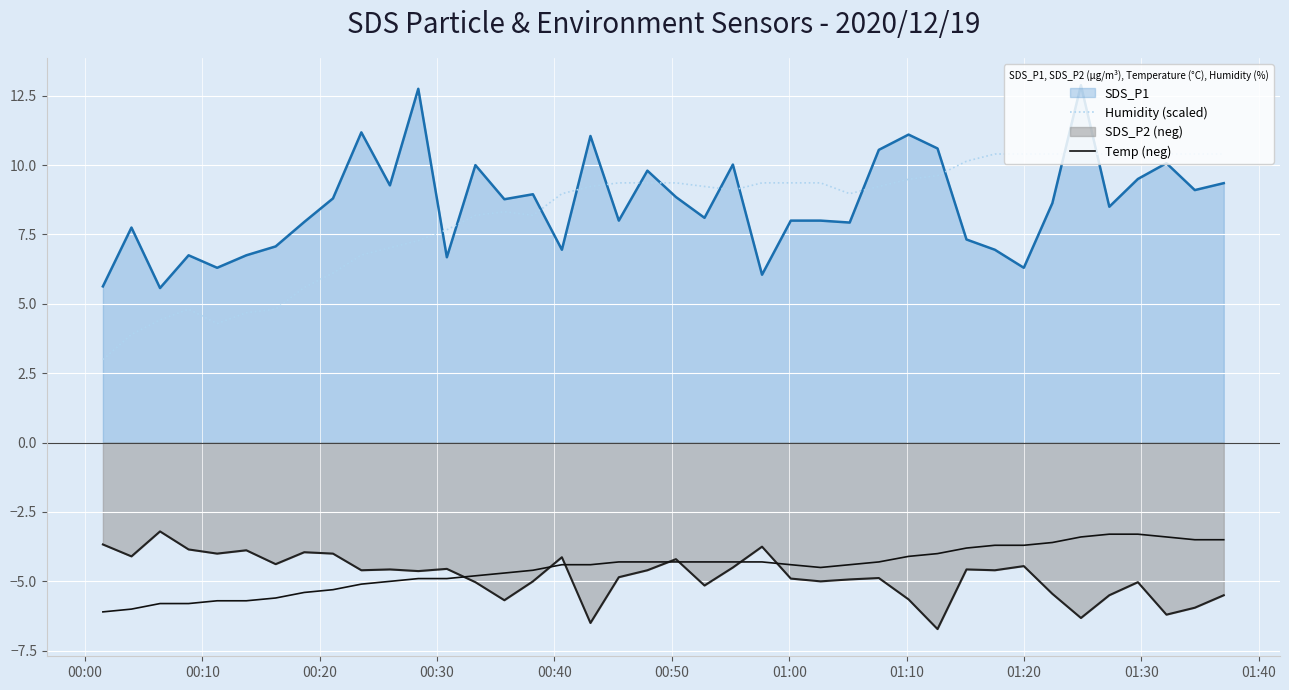

True or false: Humidity (scaled) and SDS_P2 (neg) intersect in this chart.

False